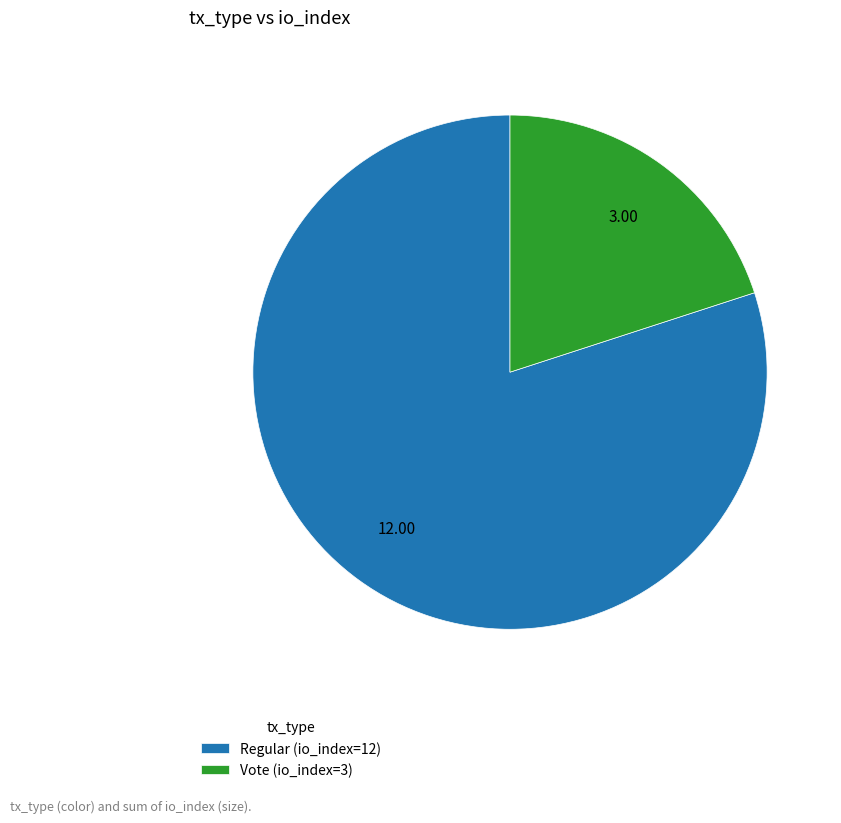

The Regular (io_index=12) slice represents 80% of the pie. True or false?

True